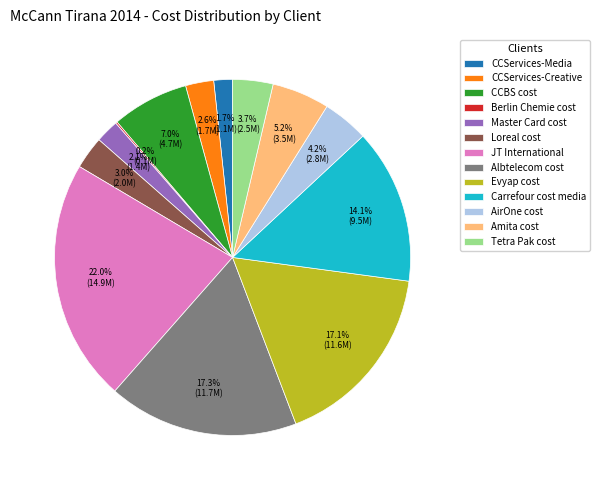

Which category has the biggest portion of the pie?

JT International